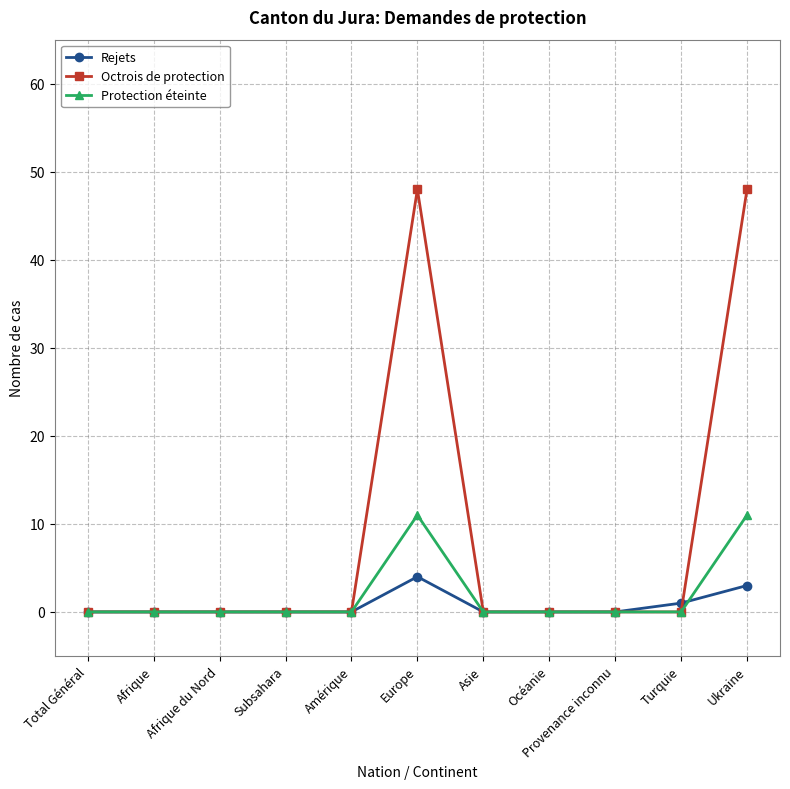

Count the number of categories in the chart.

11